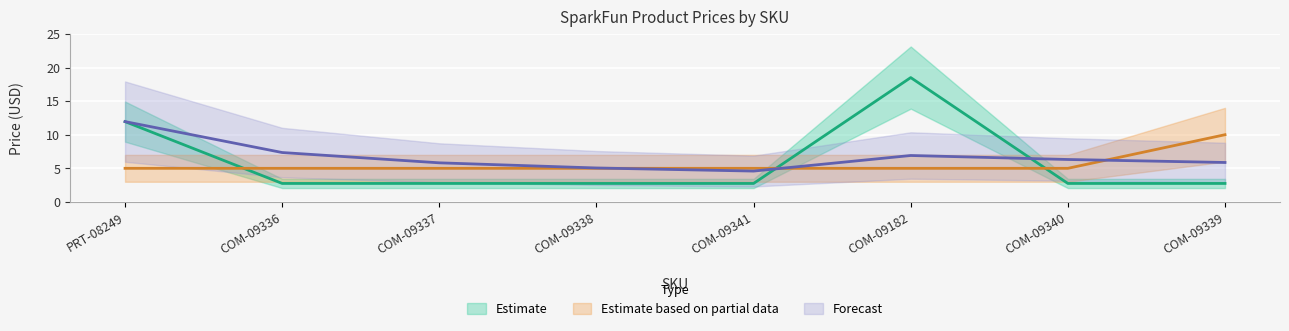

What is the approximate value of Quantity at COM-09339?

10.0